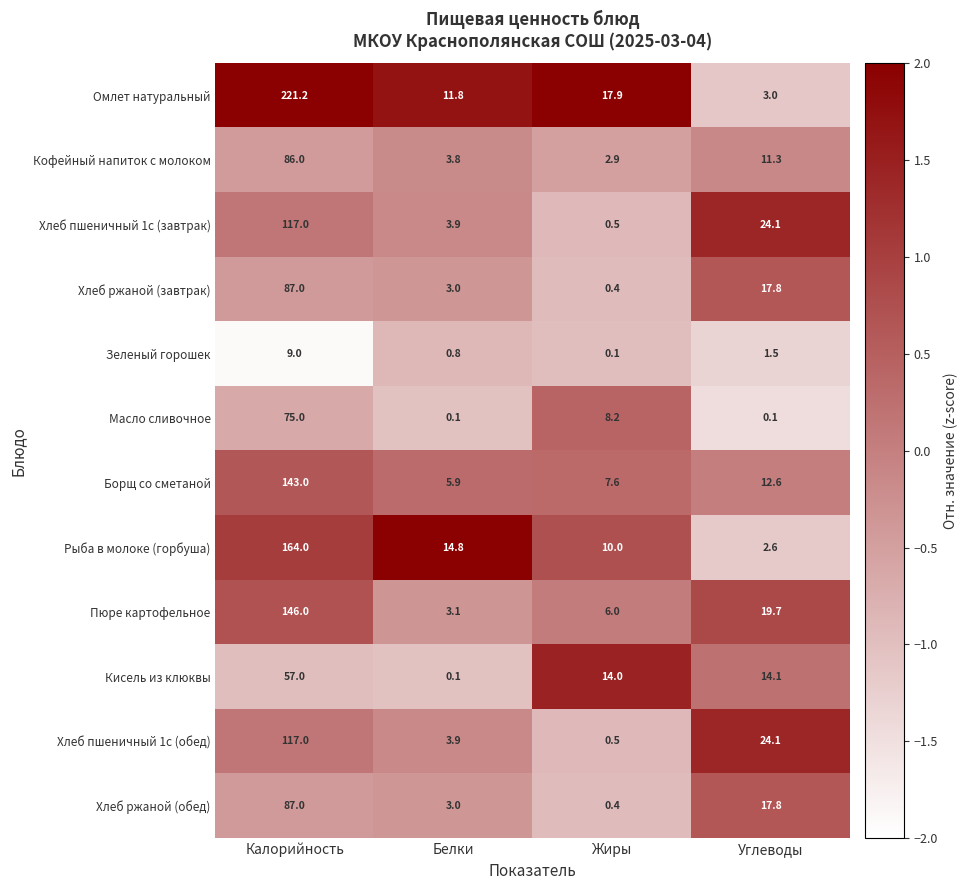

Which series has the widest spread of values?

Омлет натуральный